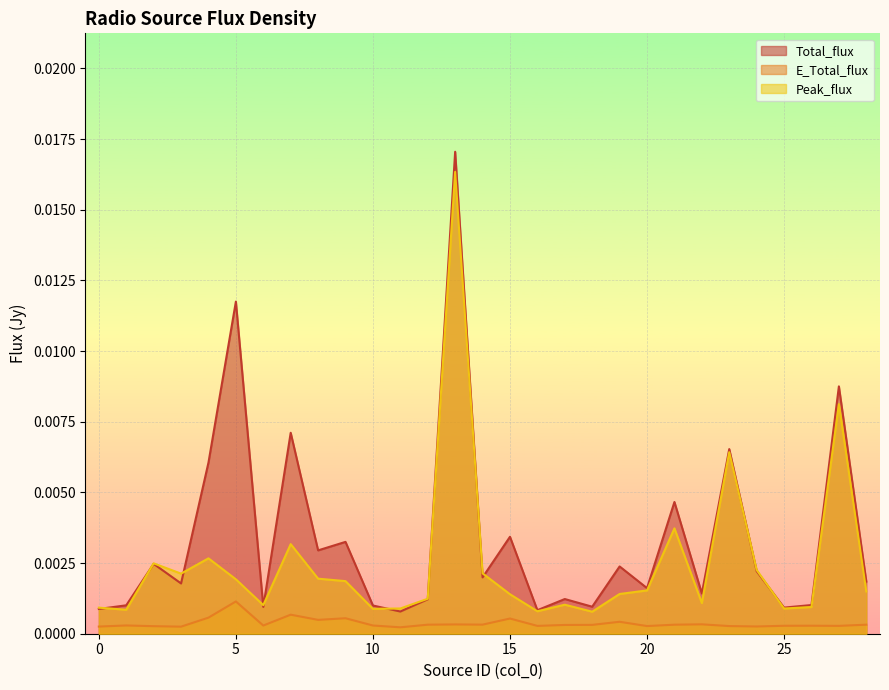

List the series in order of their overall mean, lowest first.

E_Total_flux, Peak_flux, Total_flux